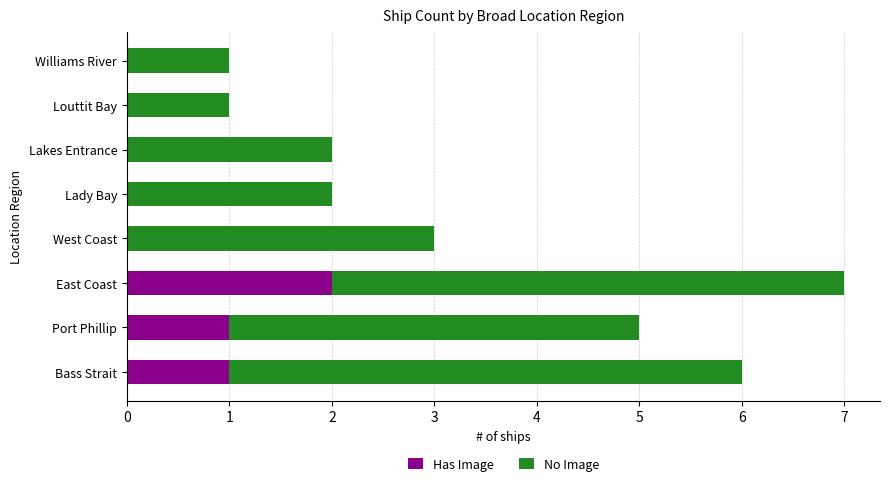

At which label does Has Image reach its peak?

East Coast